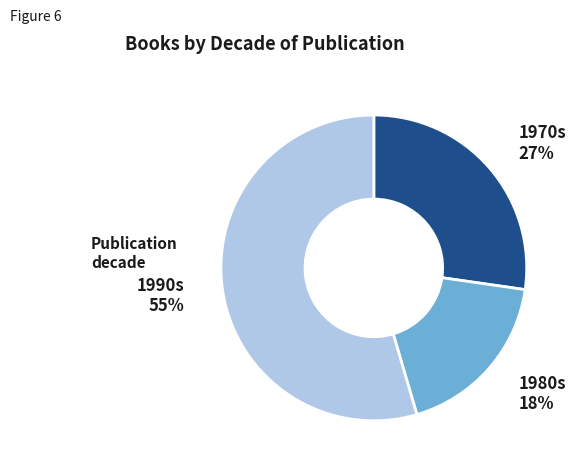

The 1990s slice represents 63% of the pie. True or false?

False